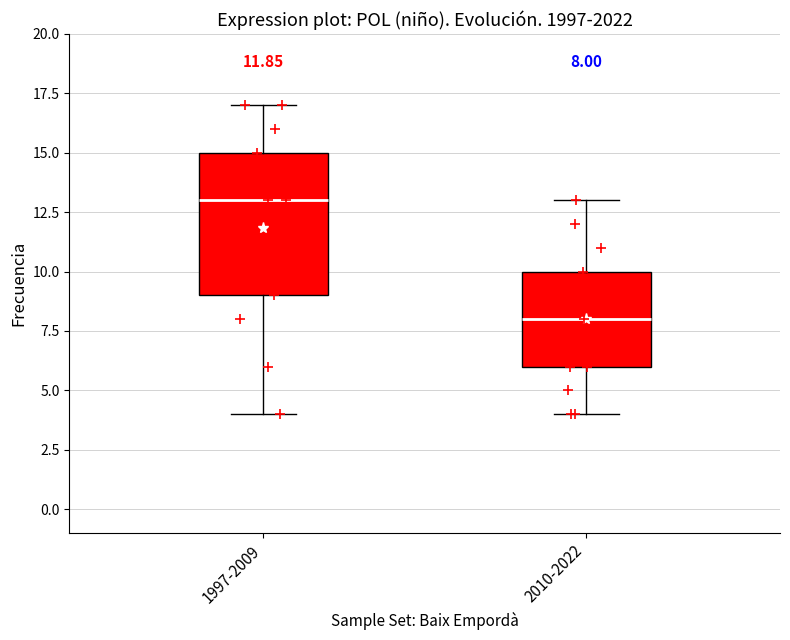

Comparing the boxes themselves (not the whiskers), which one is the tallest?

1997-2009